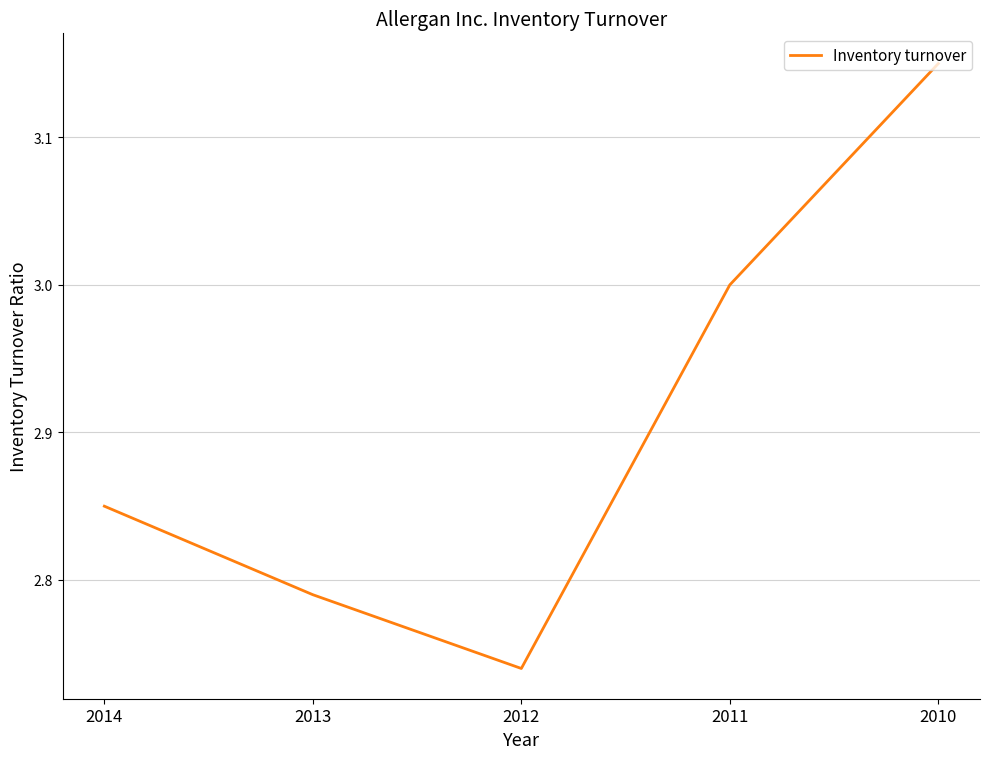

What is the difference between the values at 2012 and 2010?

0.4